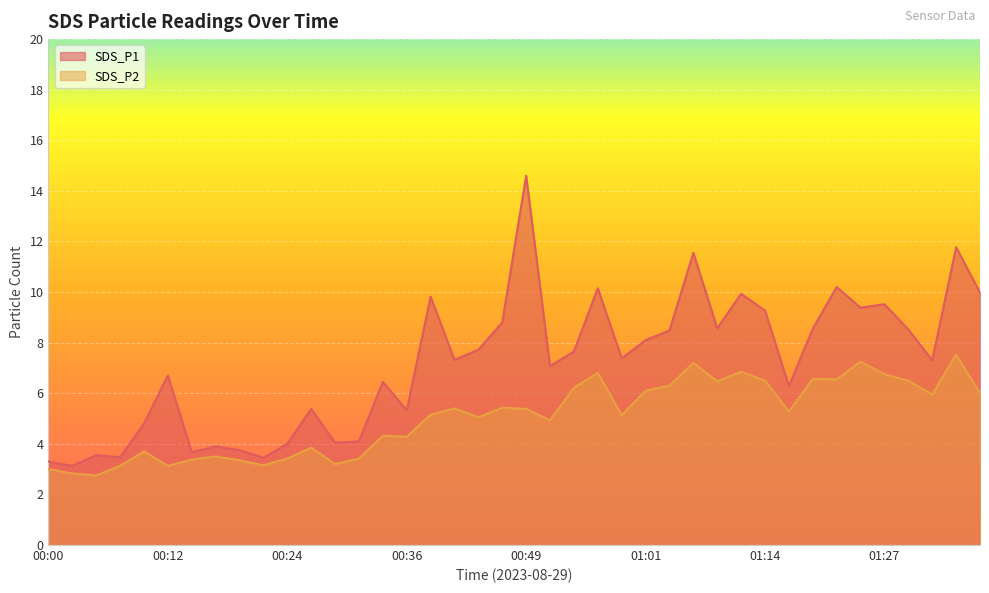

What is the value of the SDS_P1 point at the 40th from the left?

10.0